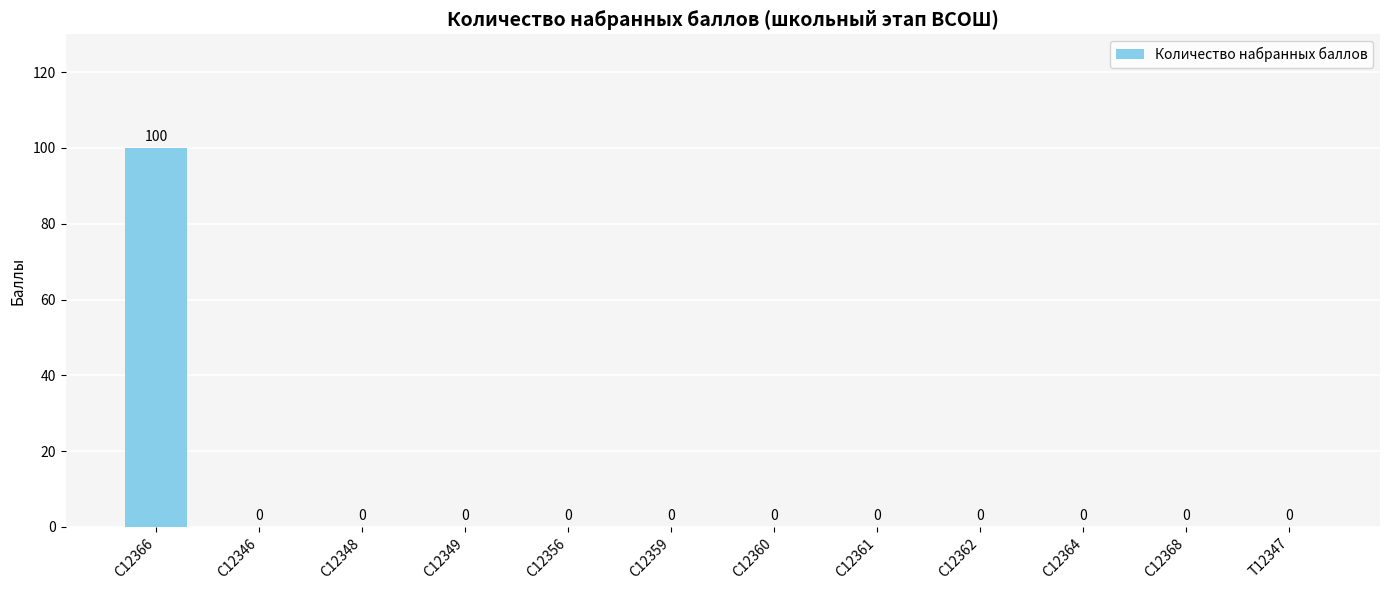

Which has a higher value, С12366 or С12349?

С12366